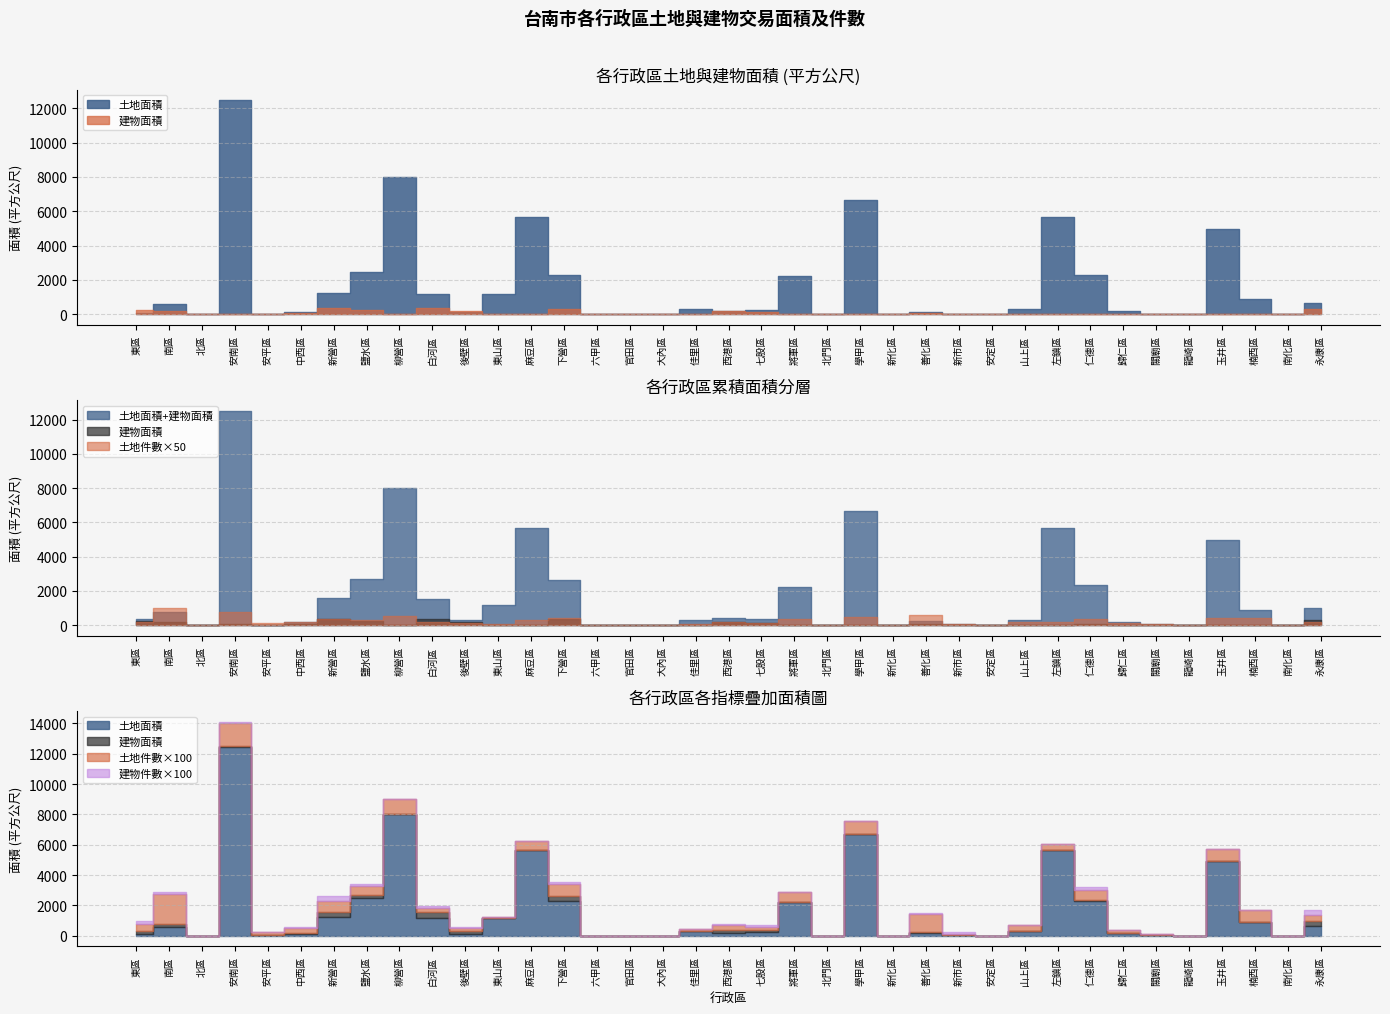

Does the chart have visible grid lines?

Yes